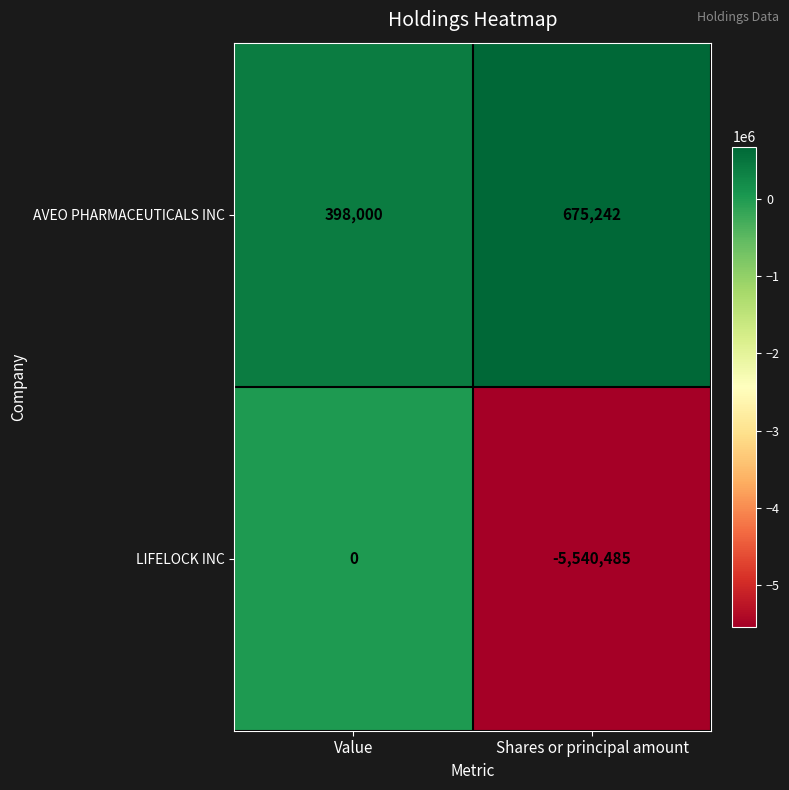

What is the total value across all series at Shares or principal amount?

-4865243